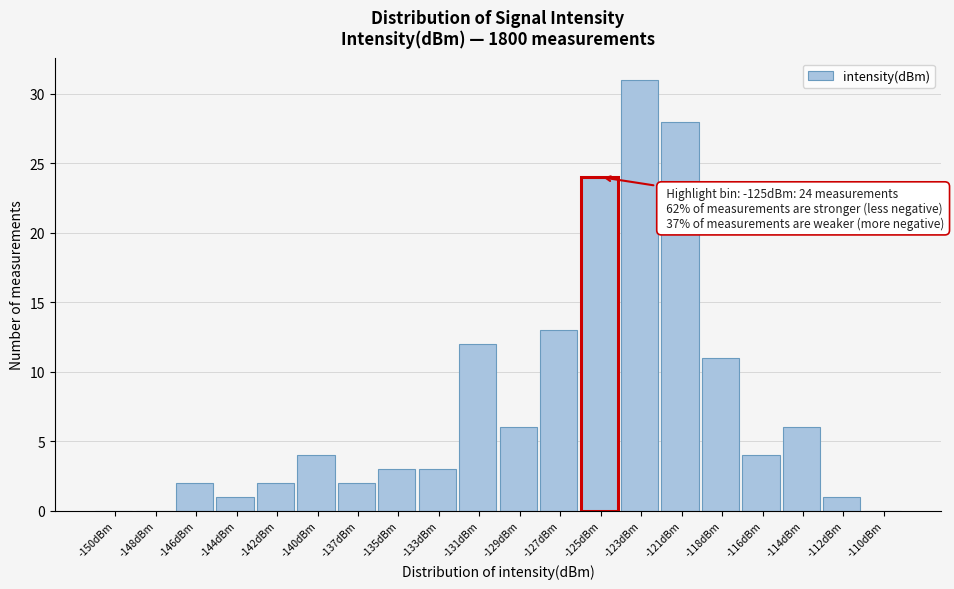

Which has a higher value, -144dBm or -135dBm?

-135dBm